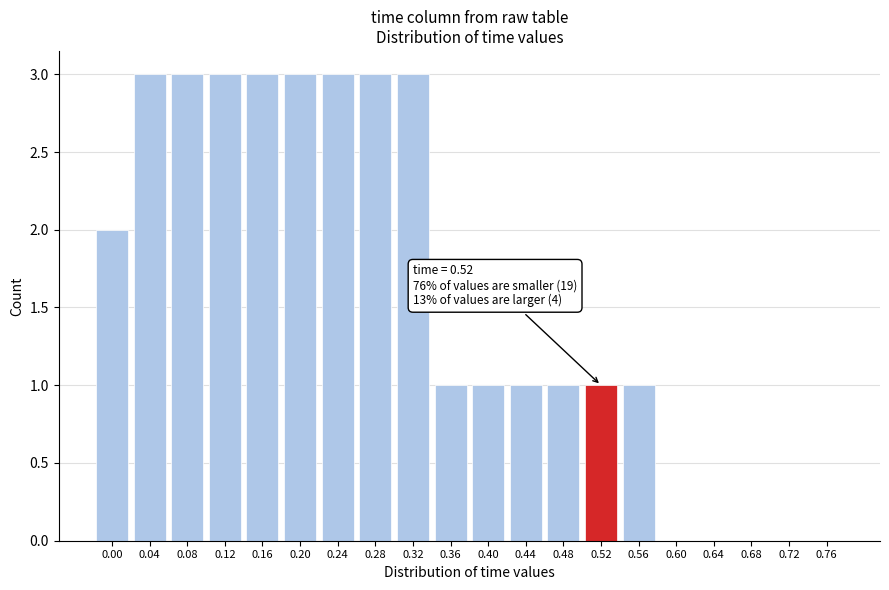

Reading right to left, what are all the values shown in this chart?

0.76=0	0.72=0	0.68=0	0.64=0	0.60=0	0.56=1	0.52=1	0.48=1	0.44=1	0.40=1	0.36=1	0.32=3	0.28=3	0.24=3	0.20=3	0.16=3	0.12=3	0.08=3	0.04=3	0.00=2